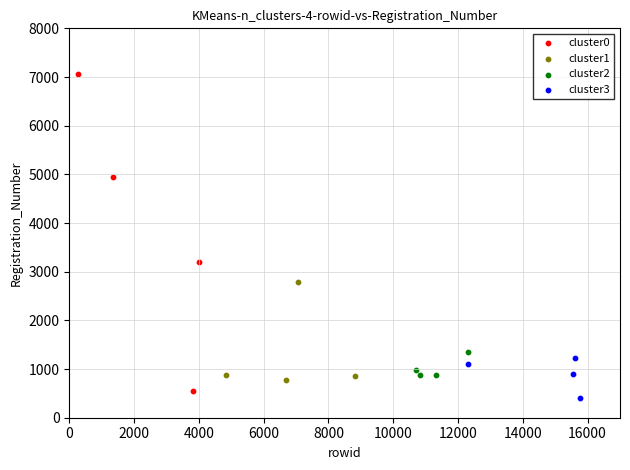

Which series has the largest Y range (max minus min)?

cluster0